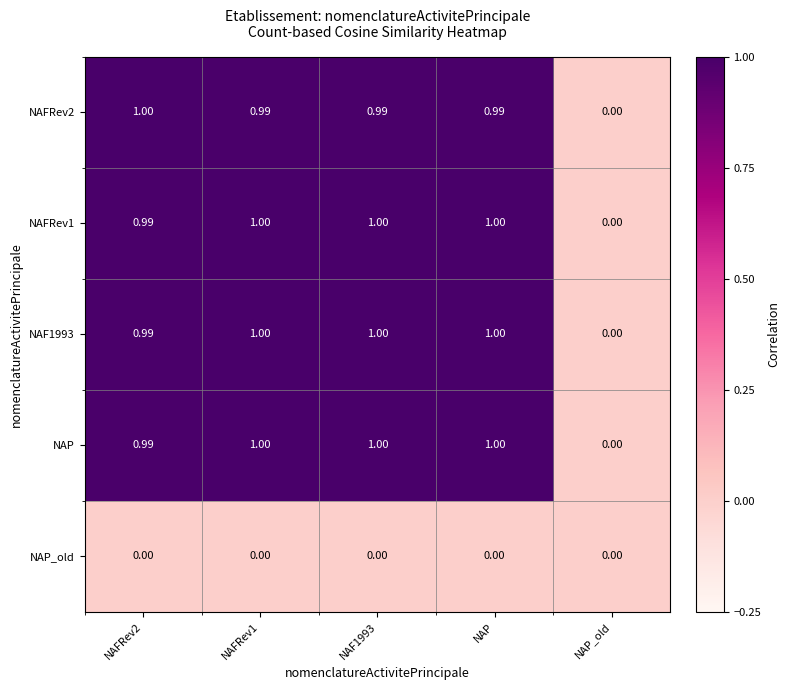

Is the value of NAFRev1 at NAFRev1 greater than the value of NAFRev2 at NAP_old?

Yes